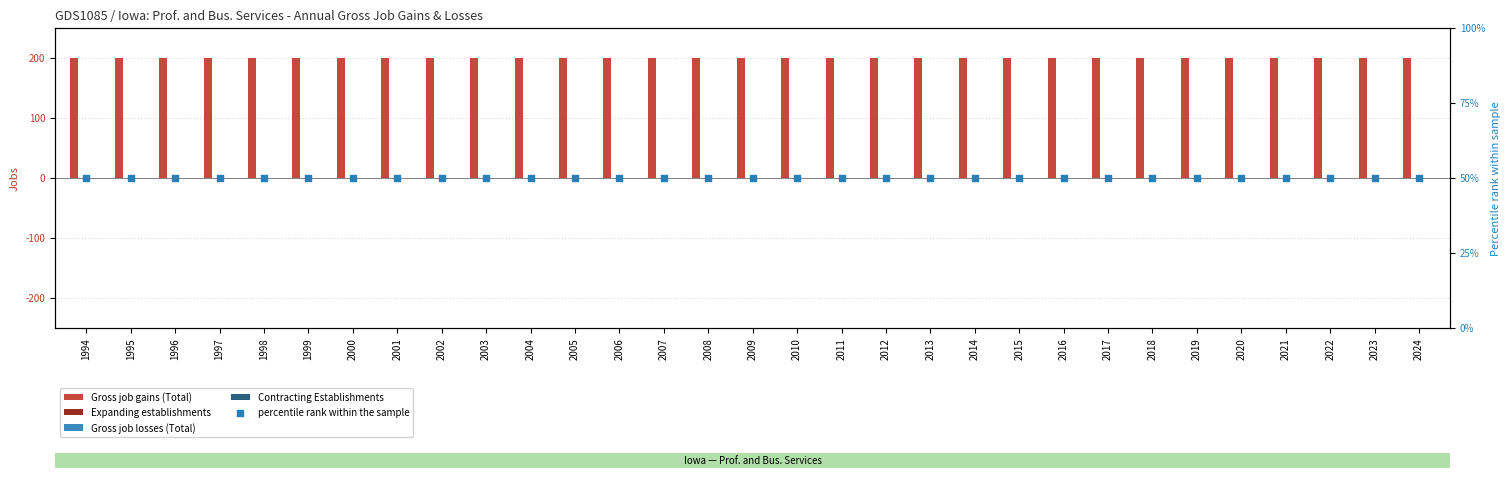

At which category is the sum across all series the highest?

1994